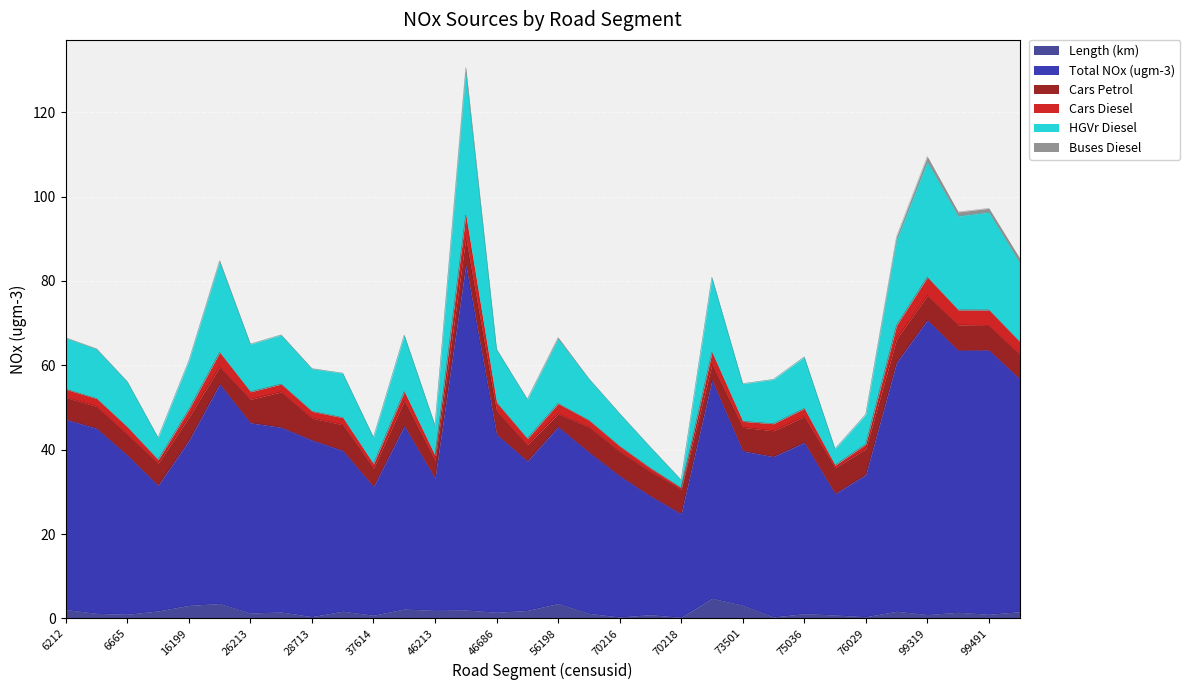

What is the highest value of the Length (km) series?

4.8